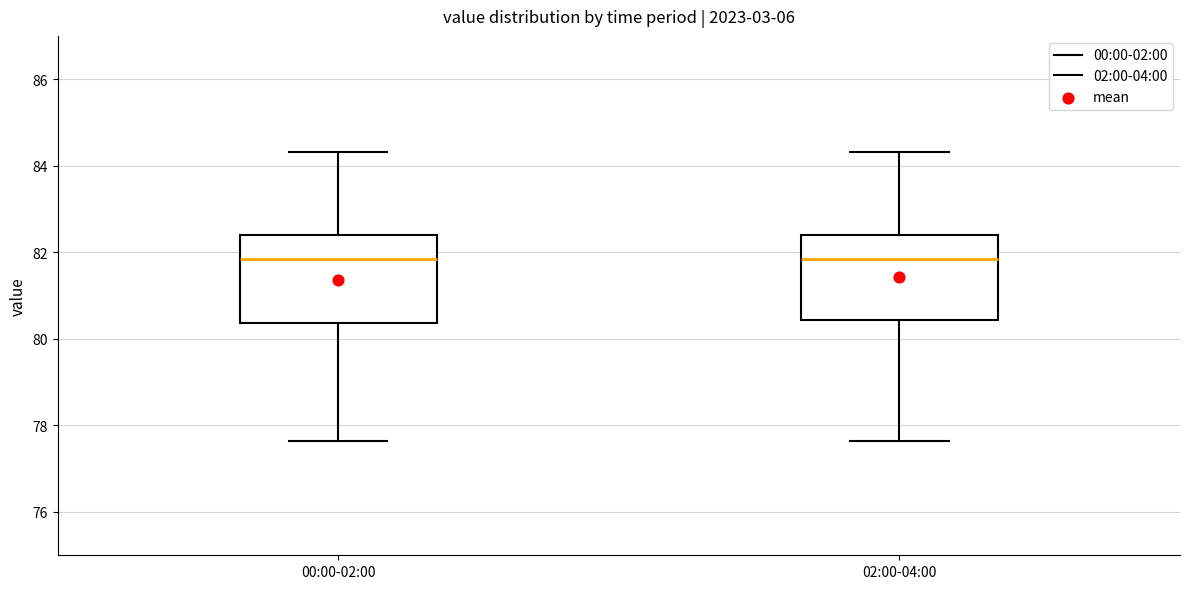

Where is the lower edge of the box for 02:00-04:00 on the y-axis? The values are not printed on the chart, so give them approximately, as read against the axis.

80.4